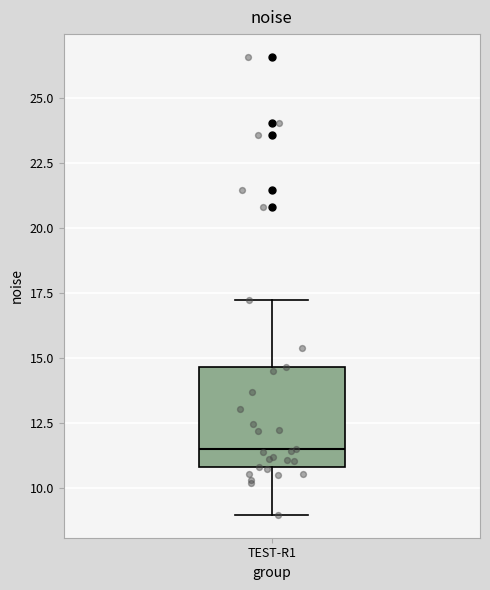

Read this box plot against the y-axis: the position of the median line, the range covered by the box, and the ends of both whiskers. The values are not printed on the chart, so give them approximately, as read against the axis.

median 11.5, box 11.0 to 14.5, whiskers 9.0 to 17.5